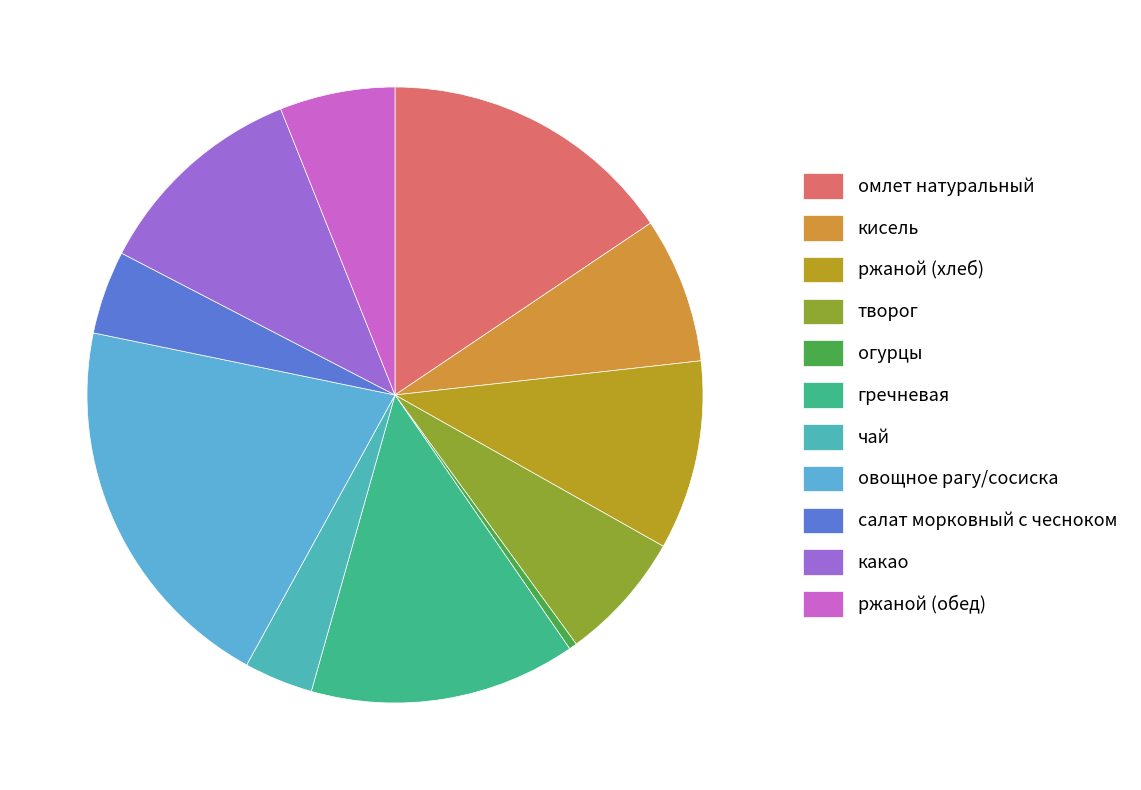

True or false: кисель accounts for 8% of the total.

True